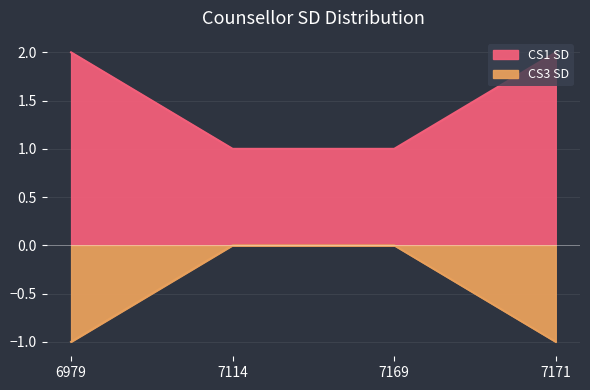

True or false: CS1 SD has more than 0 points higher than both neighbors.

False